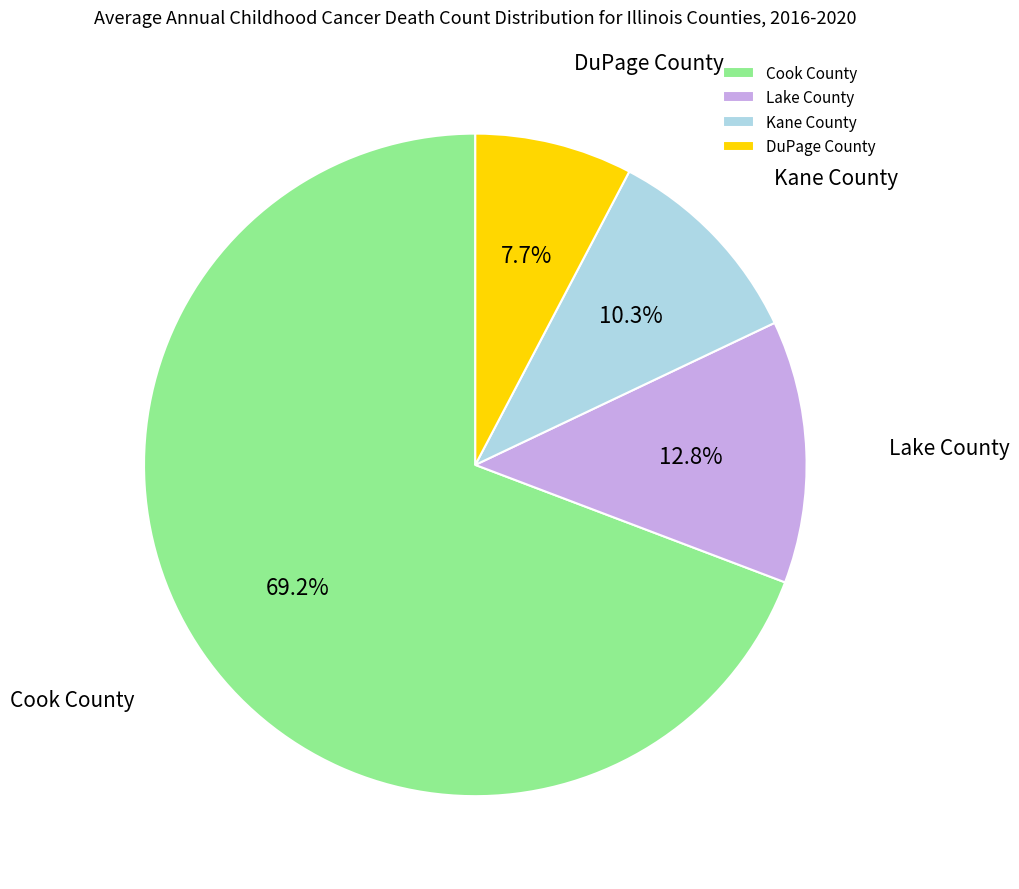

Does any single category account for the majority?

Yes